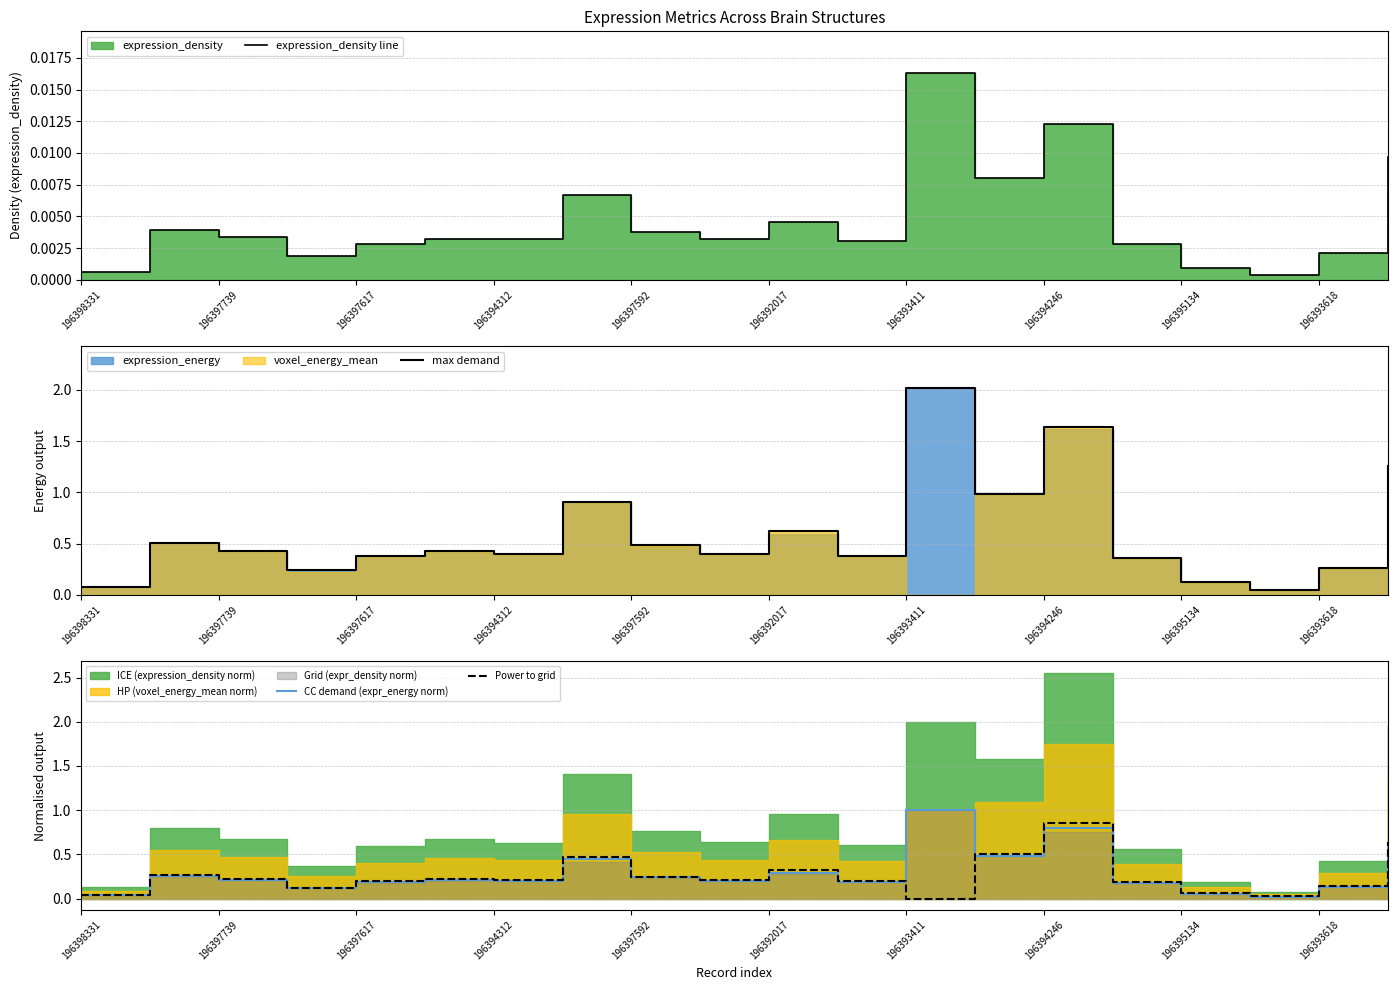

True or false: CC demand (expr_energy norm) has a value of 0.2 at 196394312.

True